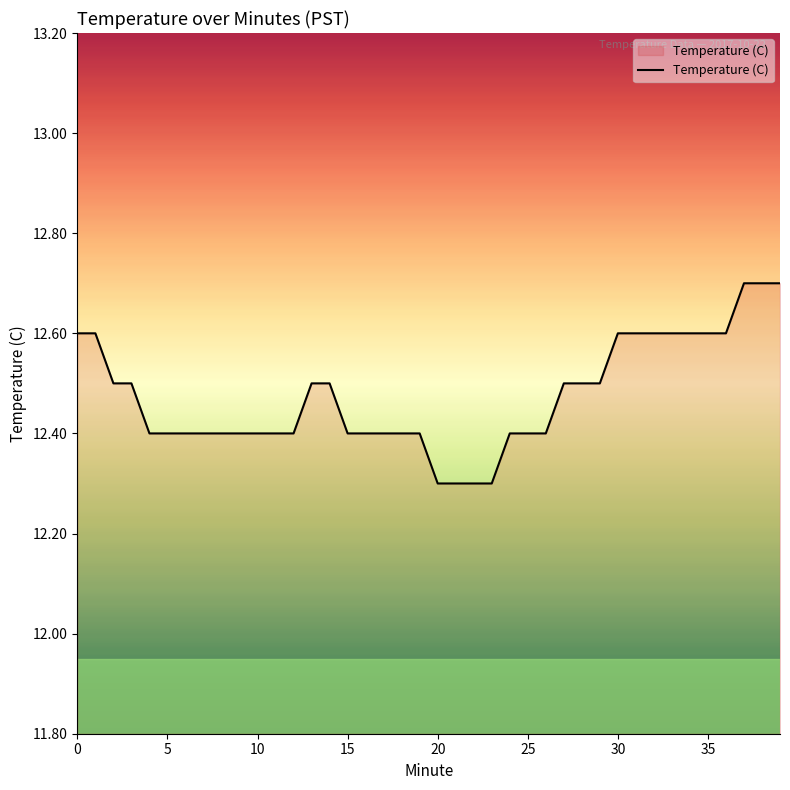

How many values are between 12 and 13?

40